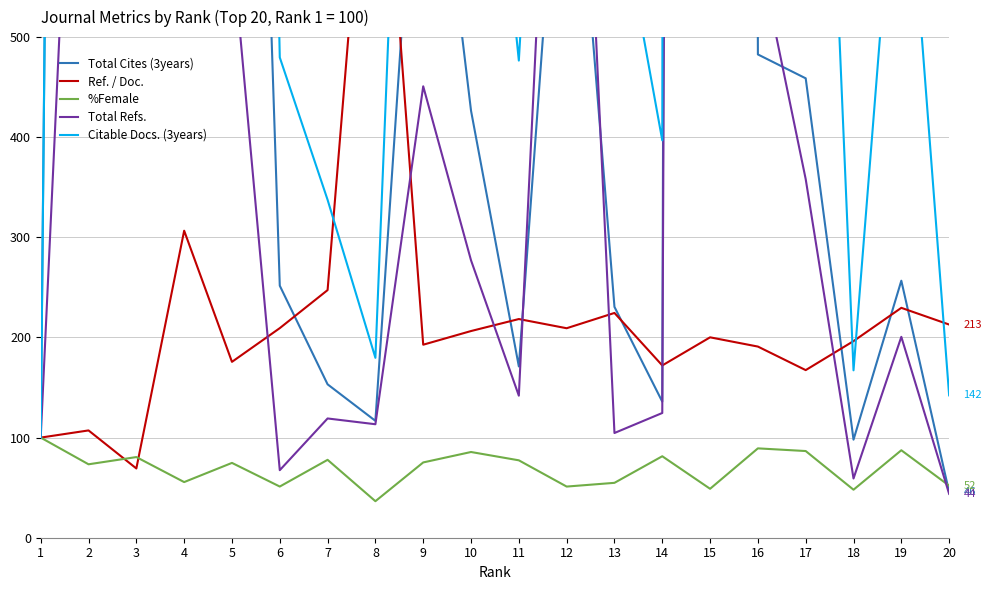

At 3, list the series in order from smallest to largest.

Ref. / Doc., %Female, Total Refs., Total Cites (3years), Citable Docs. (3years)